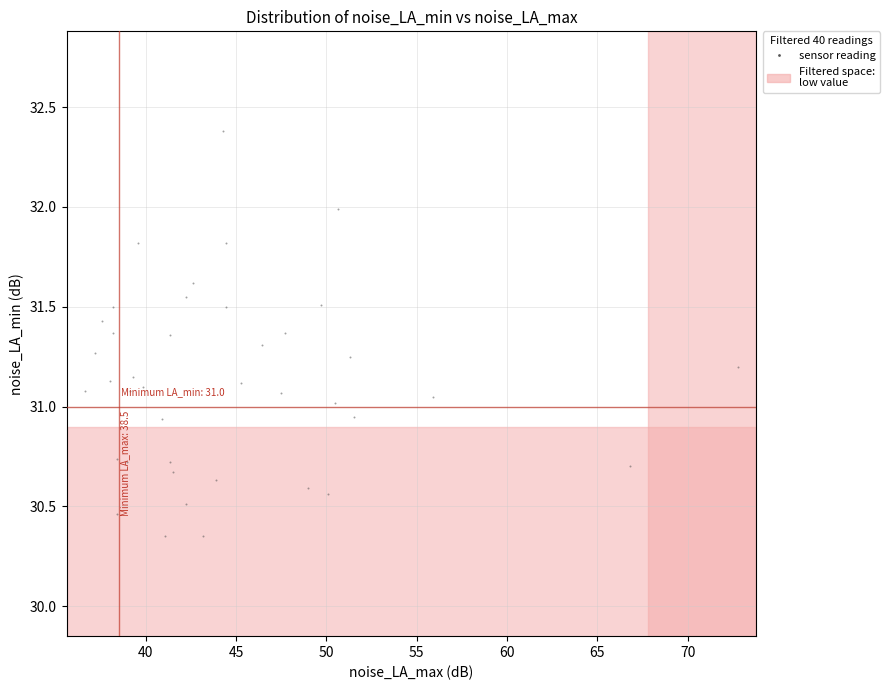

What is the range of Y values (max minus min)?

2.0